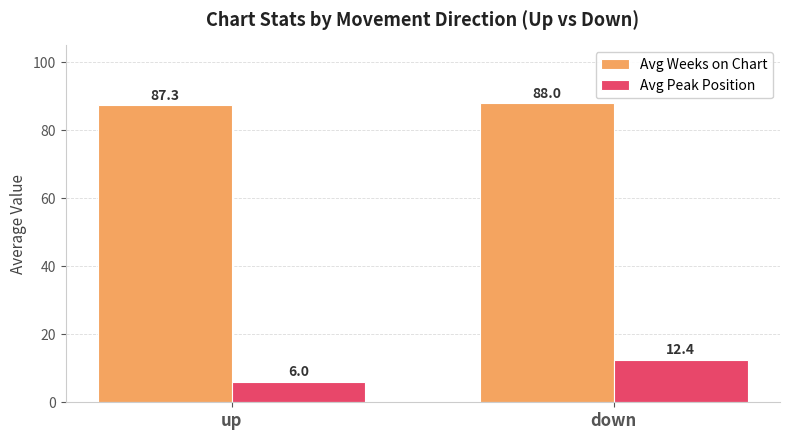

Is the value of Avg Peak Position at up greater than the value of Avg Weeks on Chart at down?

No